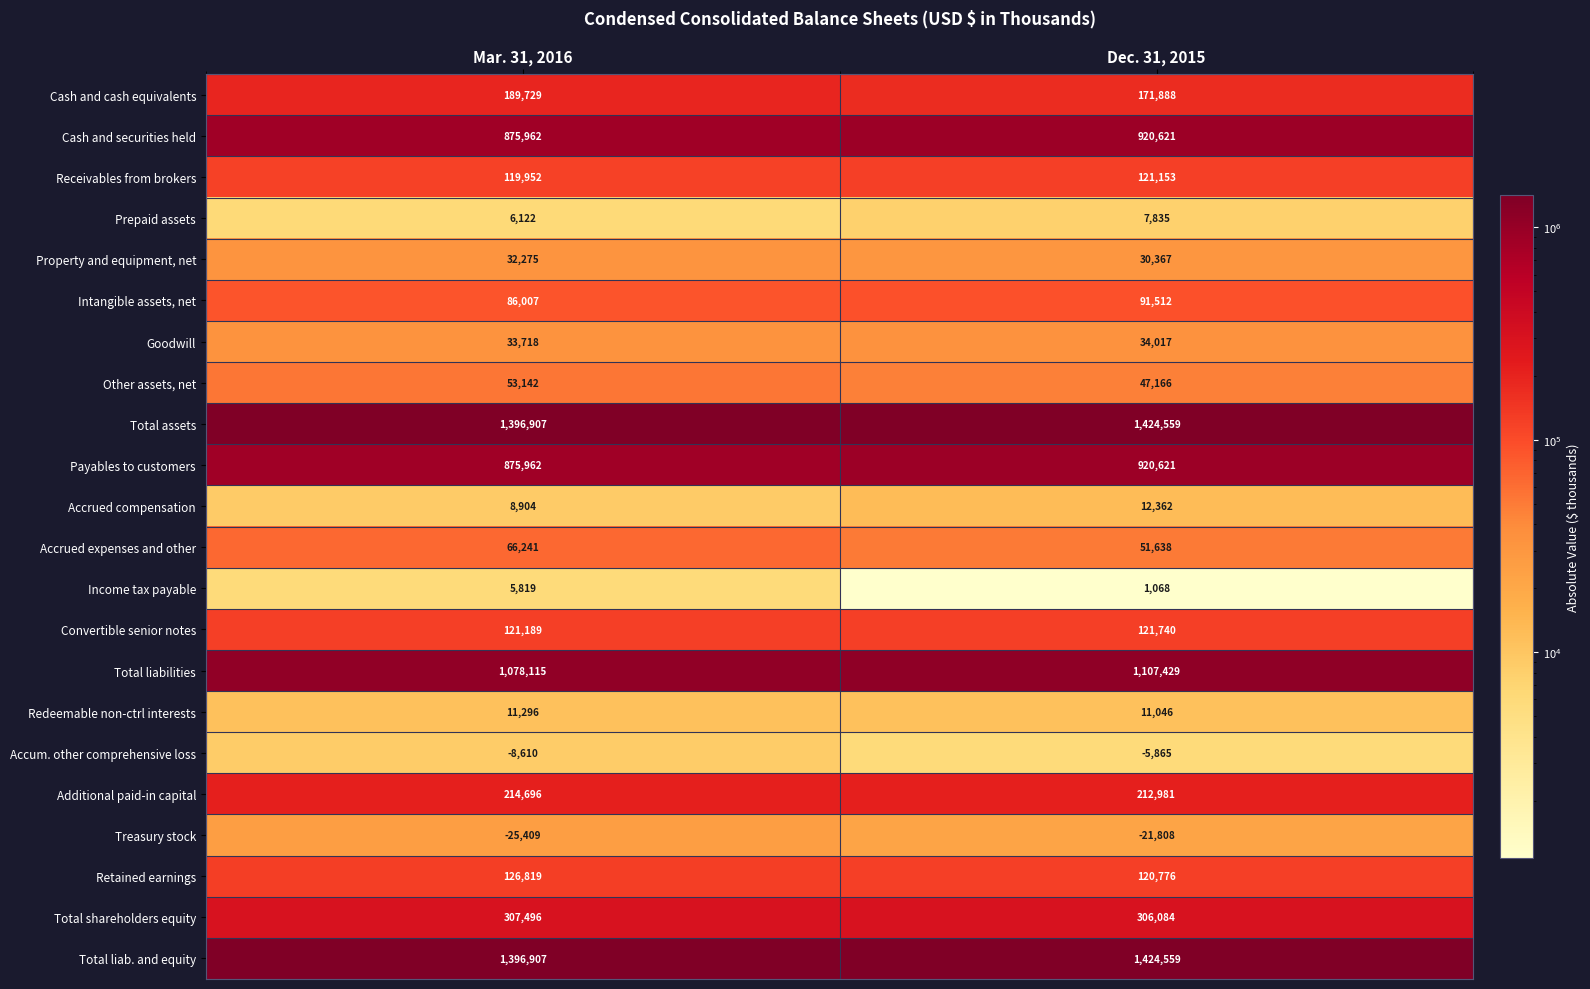

Is it true that Payables to customers equals 1389208 at Dec. 31, 2015?

False